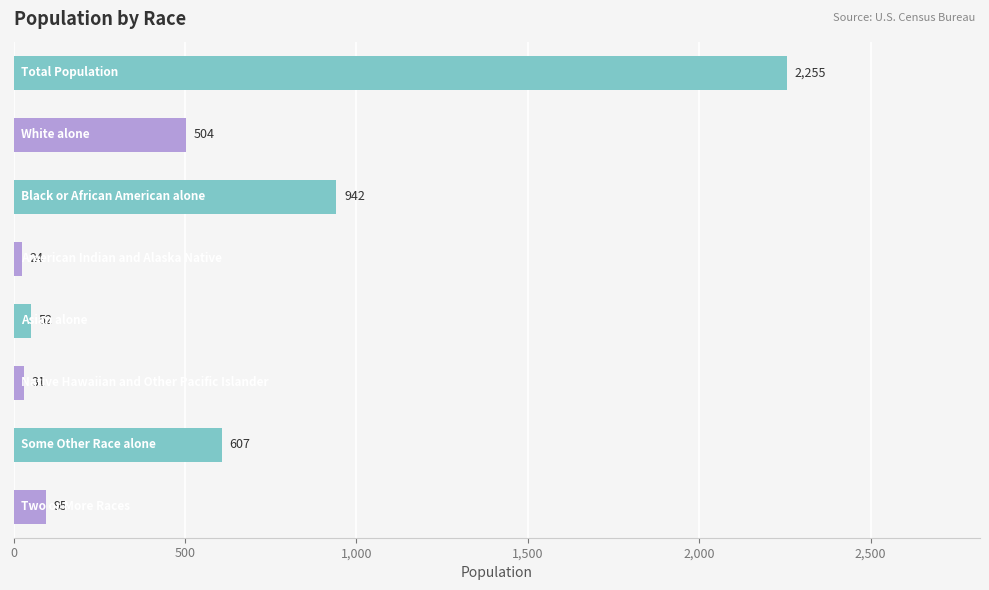

What is the greatest value displayed?

2255